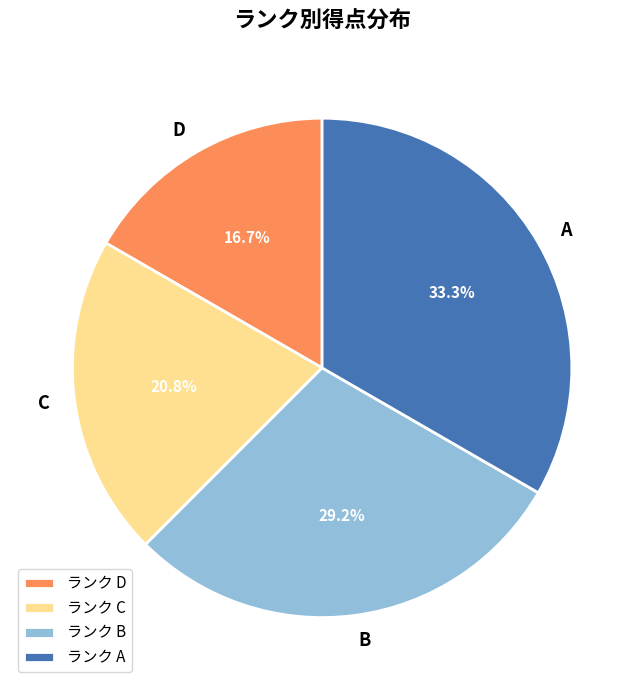

Does any single category account for the majority?

No